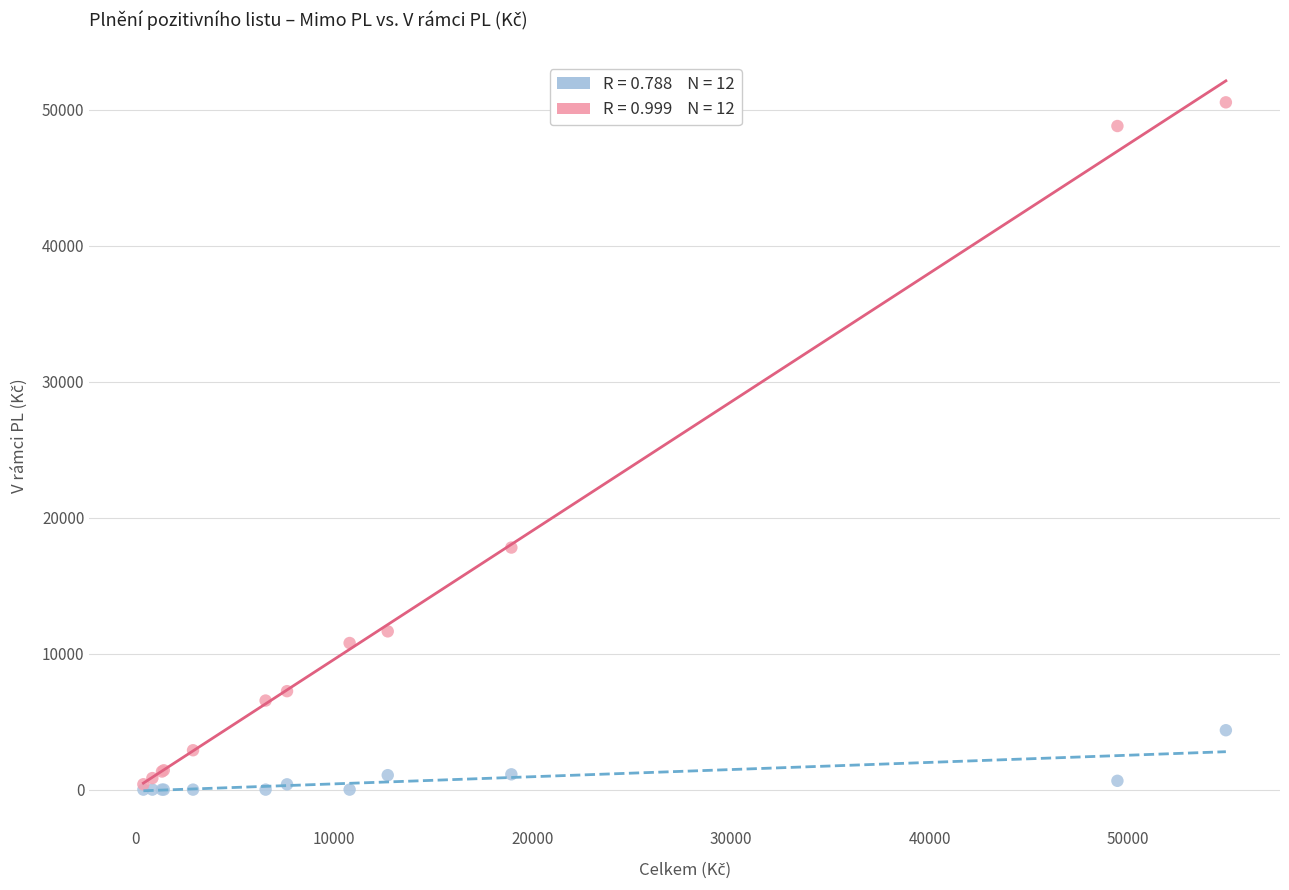

Across all series, what Y value is closest to 25280?

17807.5